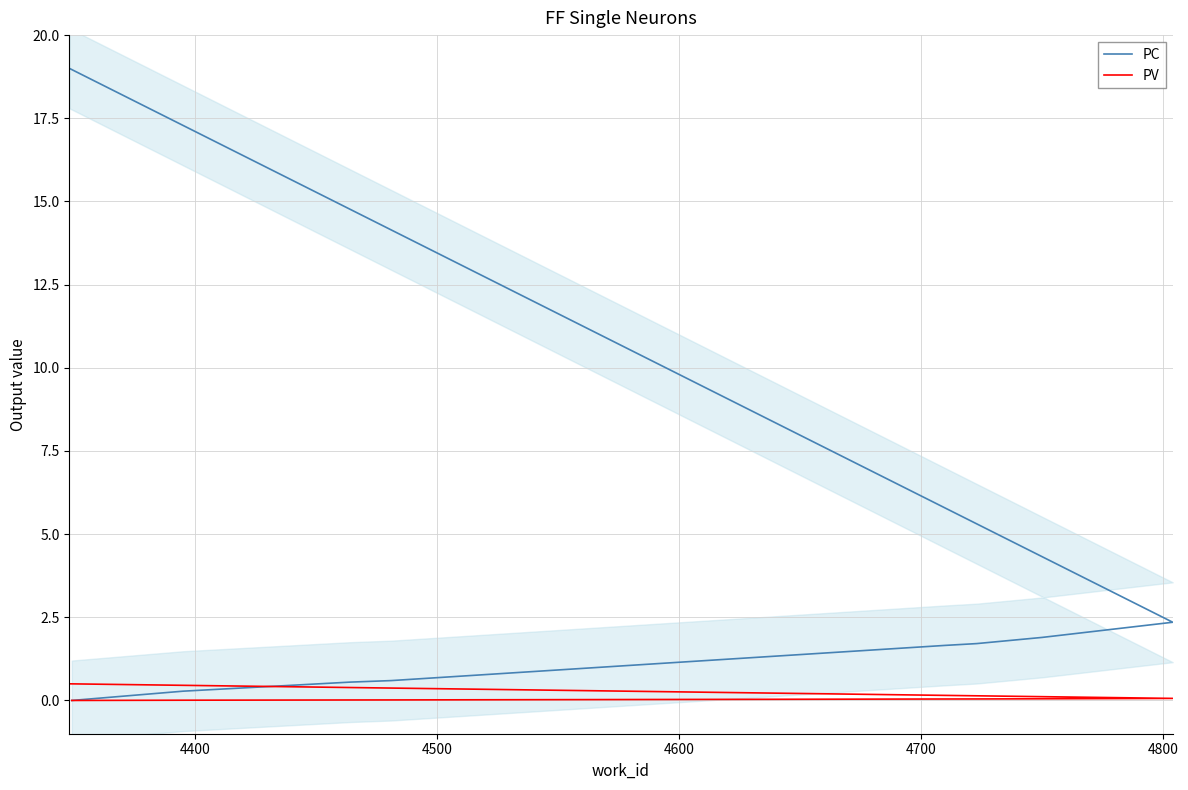

Rank the series at 4800 from highest to lowest value.

PC, PV